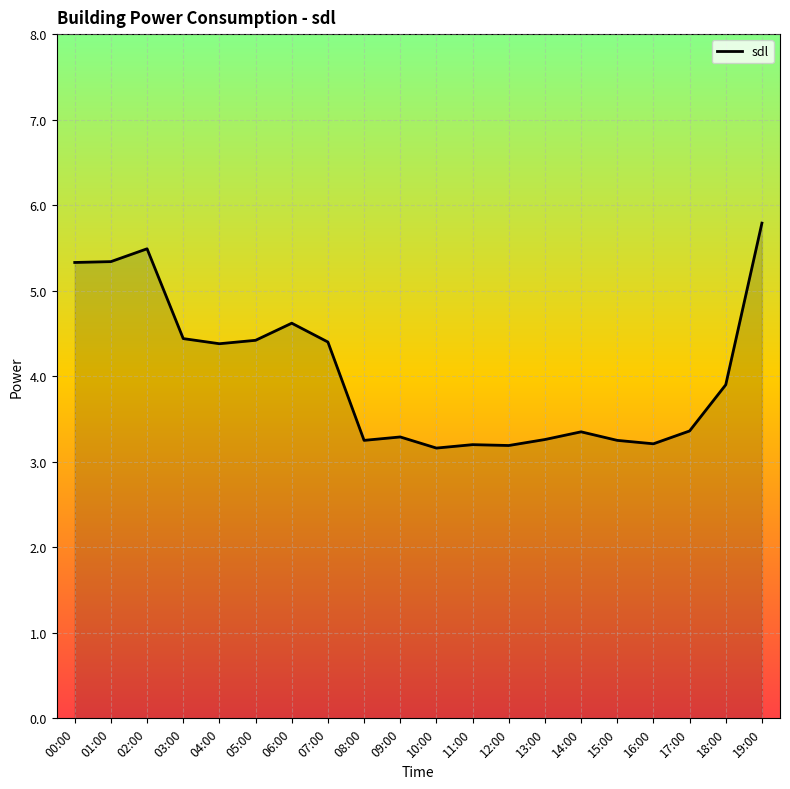

How many lines are shown in the chart?

1